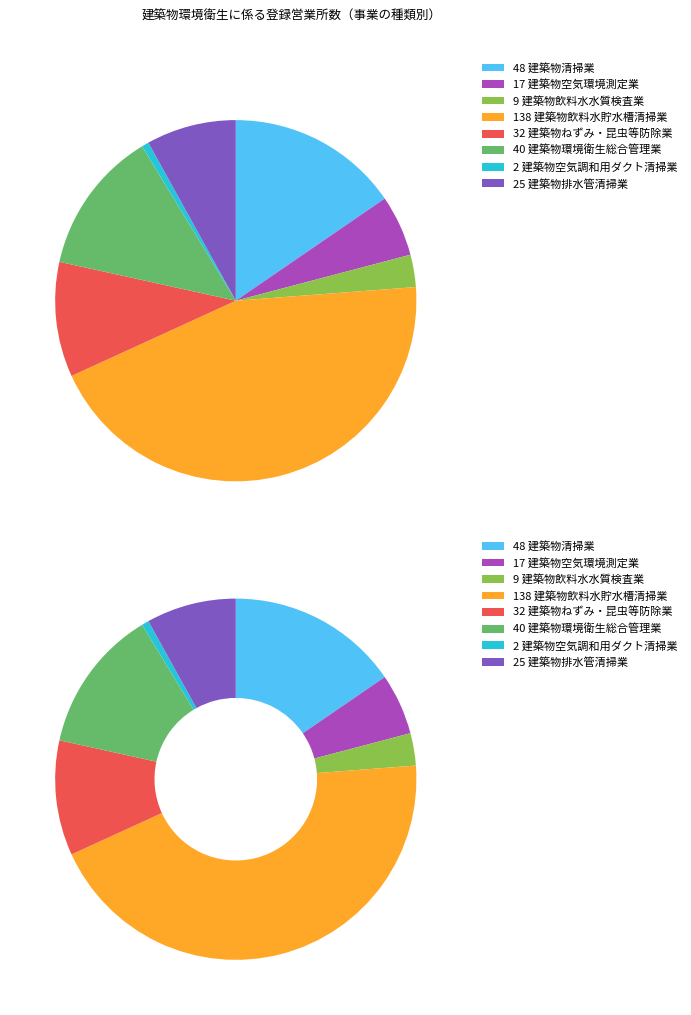

What percentage is NOT represented by 建築物空気環境測定業?

94.5%